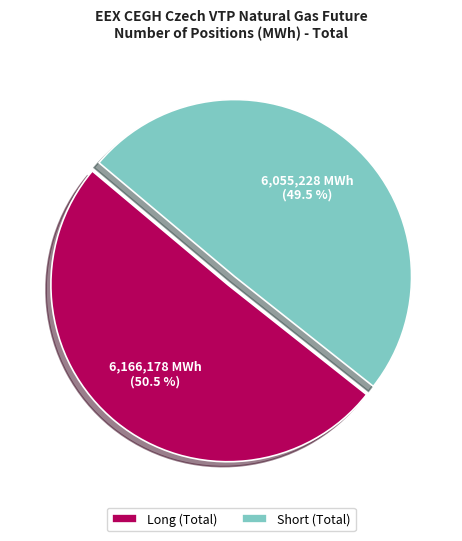

Which category accounts for the majority?

Long (Total)